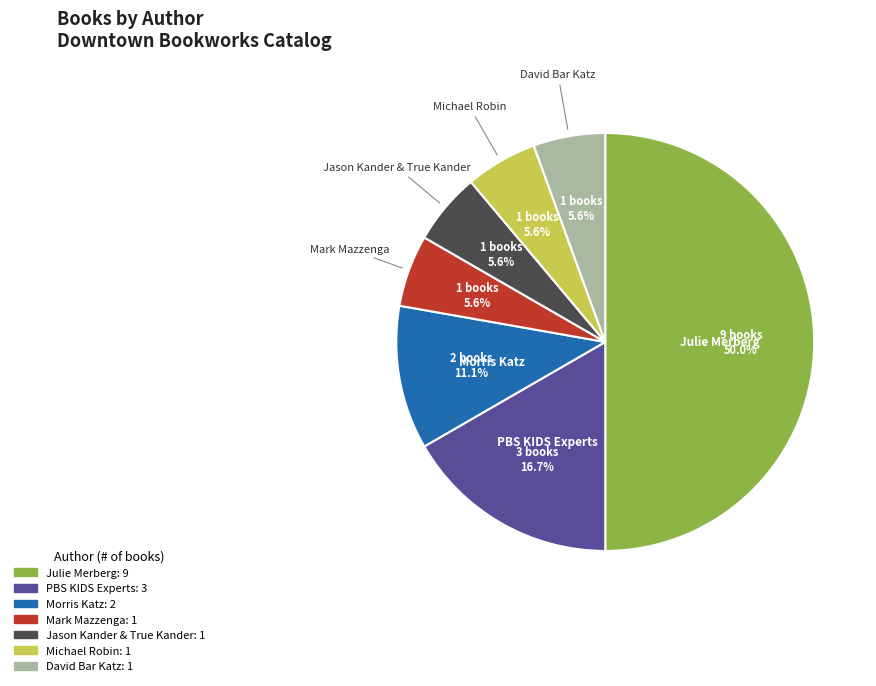

How many segments does this pie chart have?

7